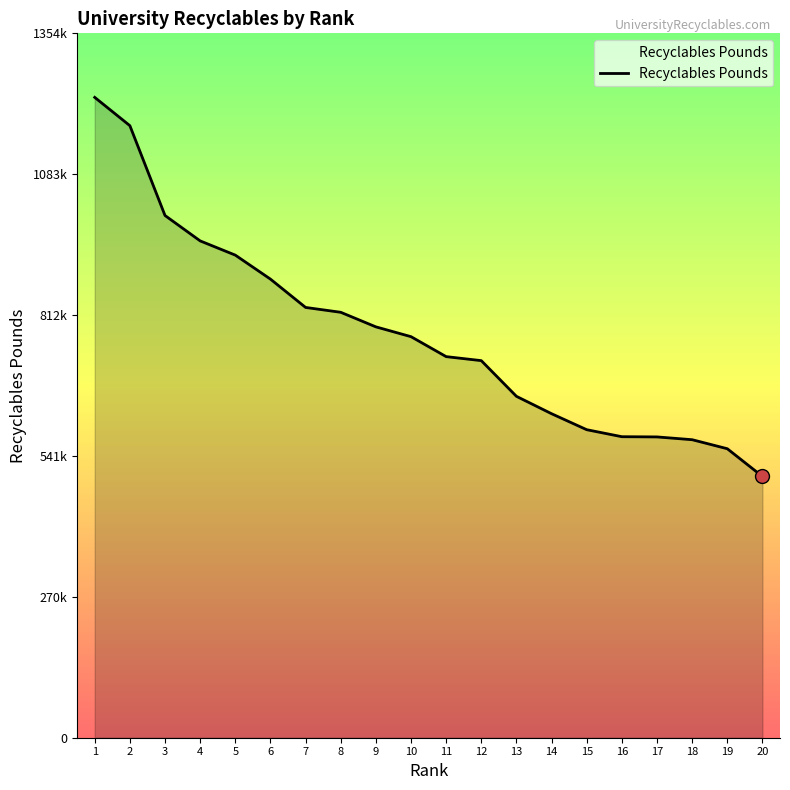

What is the minimum value shown in the chart?

502273.0